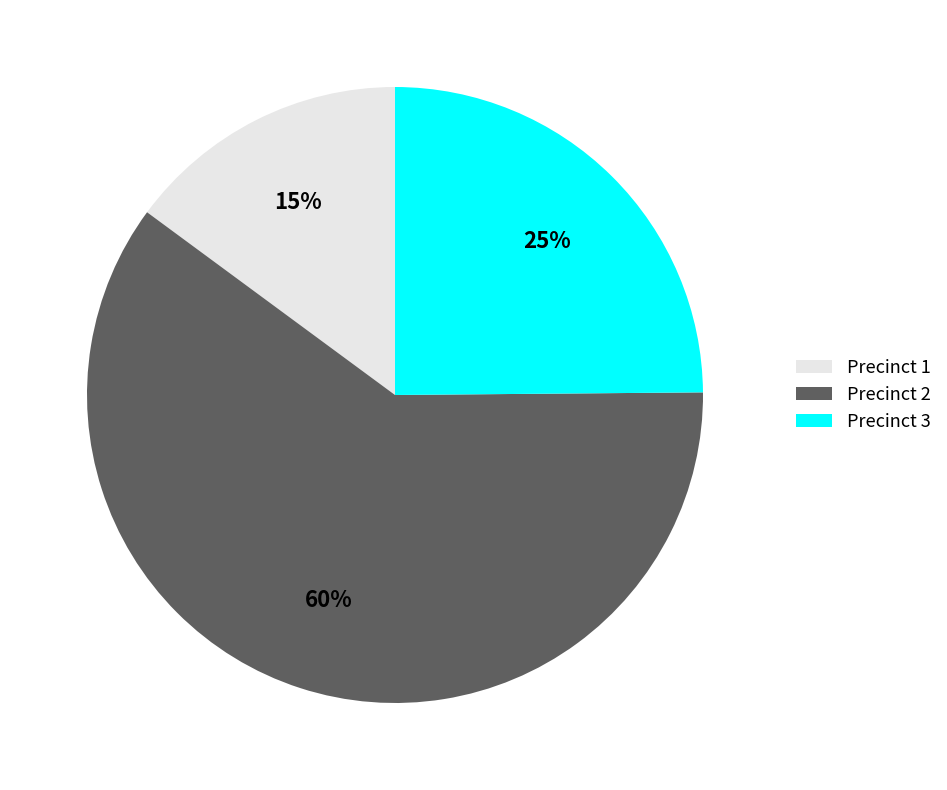

True or false: Precinct 1 accounts for 15% of the total.

True